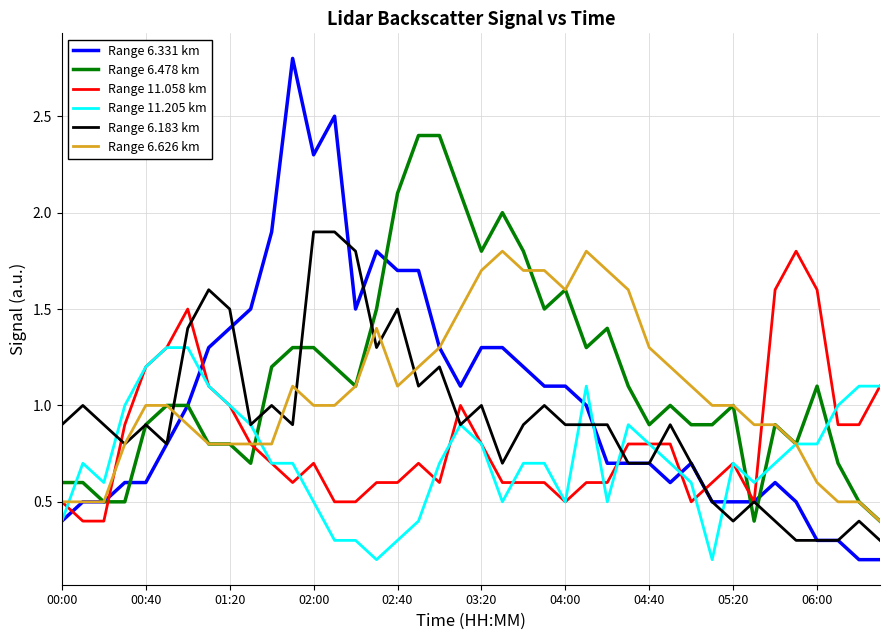

What is the highest value of the Range 6.626 km series?

1.8